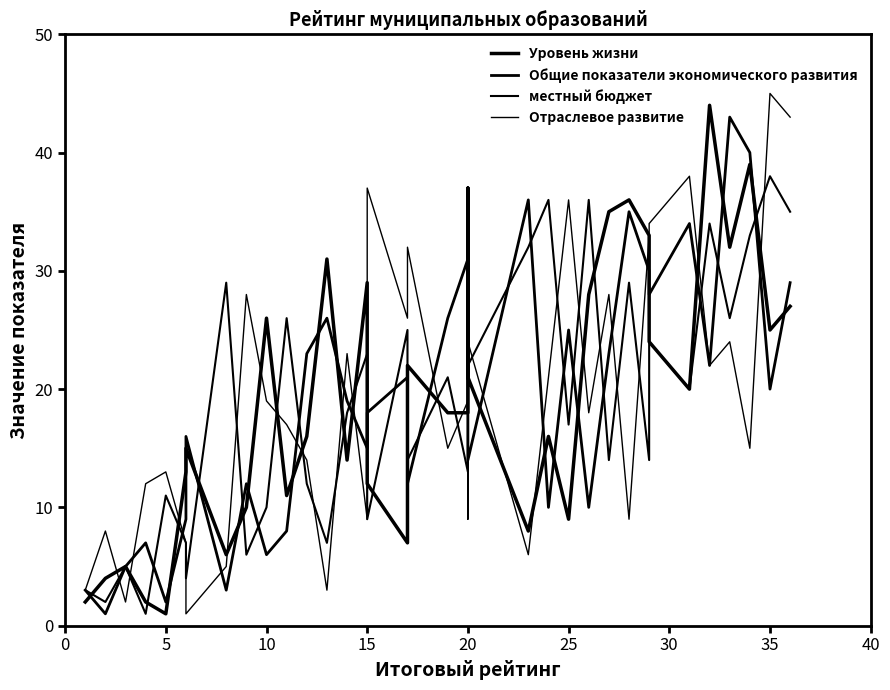

True or false: местный бюджет has more than 0 points higher than both neighbors.

True